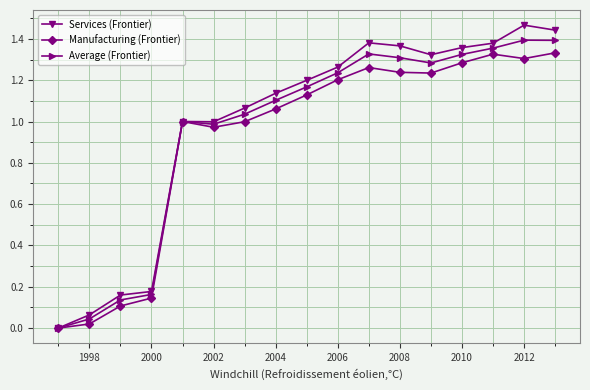

What is the sum of all Average (Frontier) values?

16.3